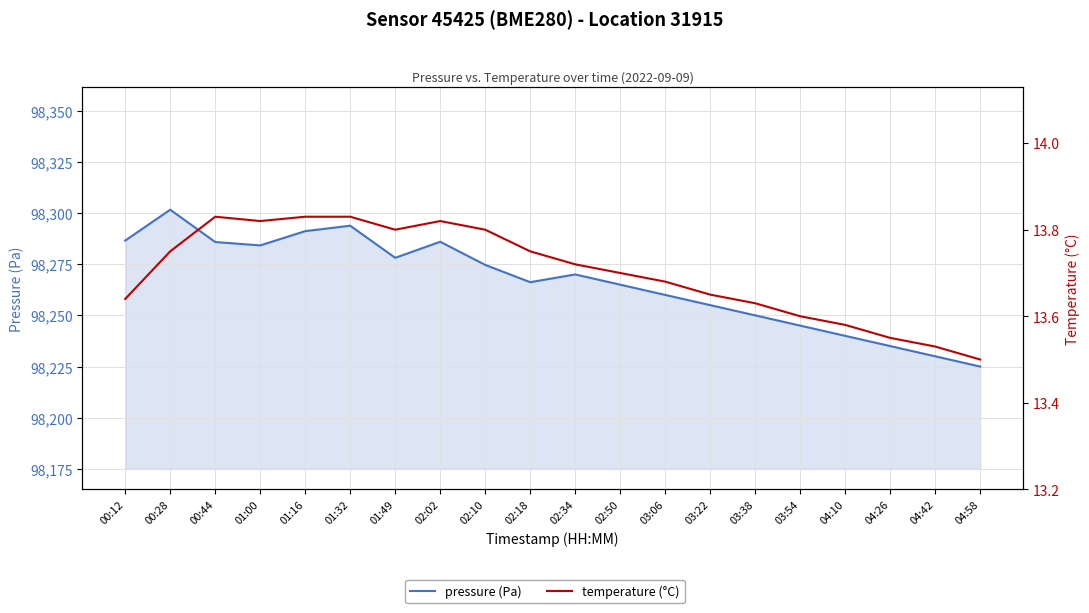

Which series has the largest total across all categories?

pressure (Pa)